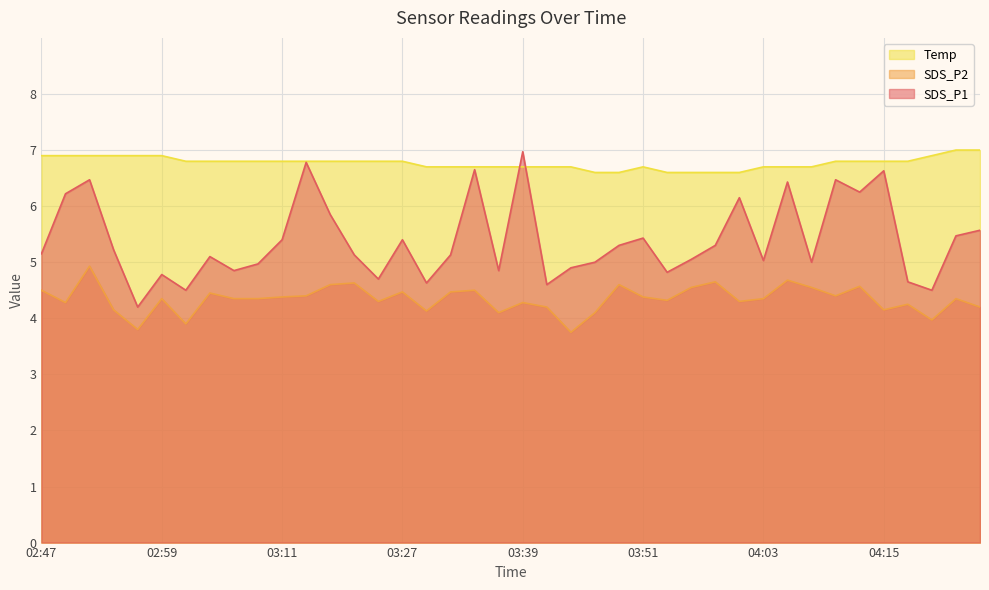

How many lines are shown in the chart?

3